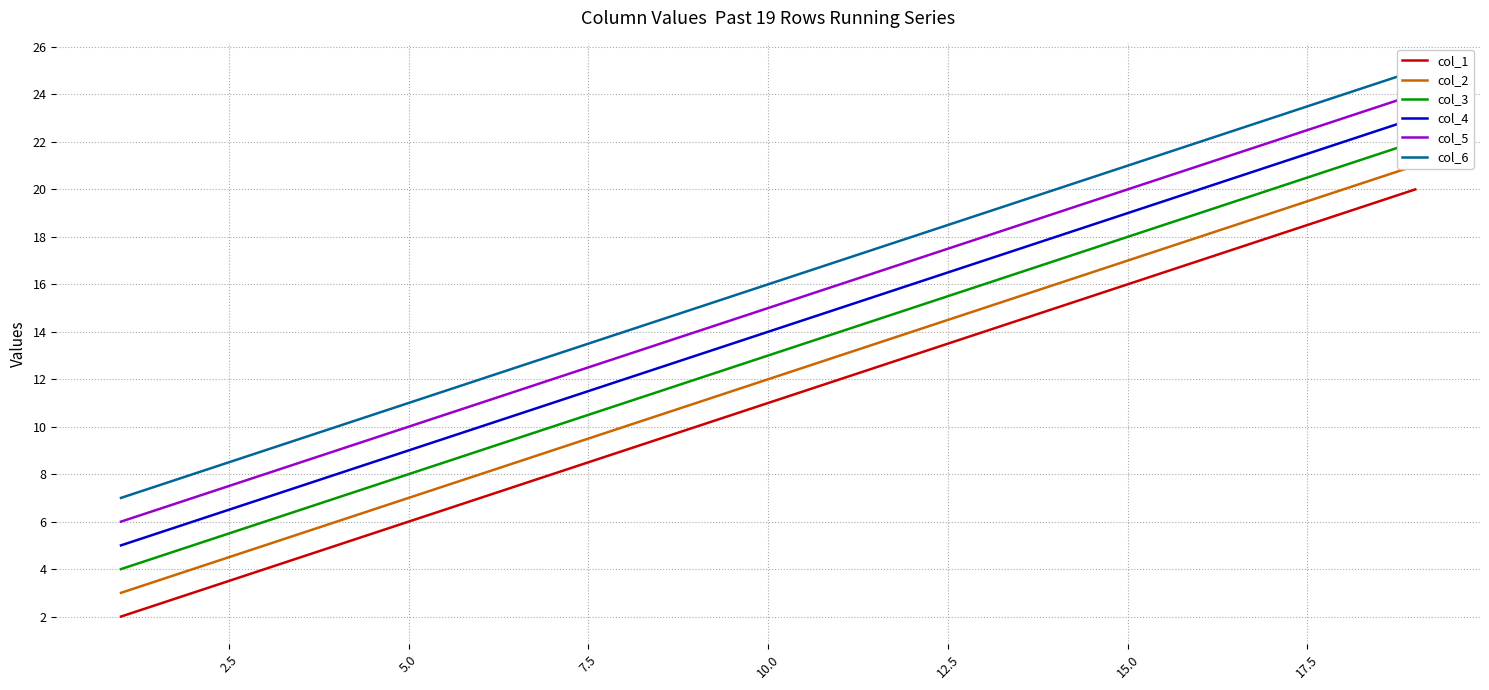

What is the maximum value for col_1?

20